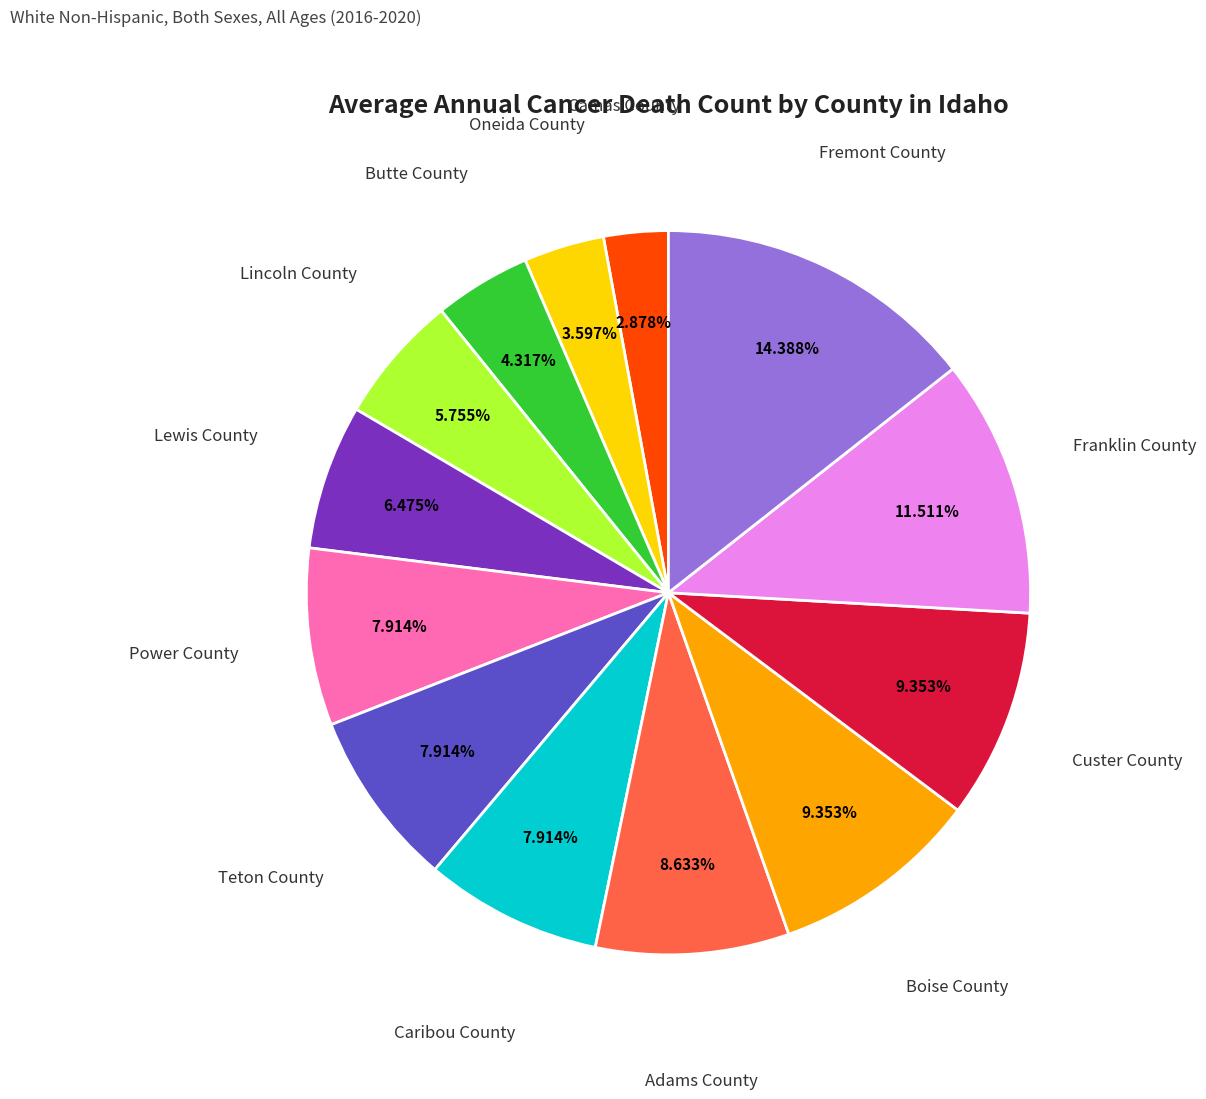

Is there any slice that represents more than half of the pie?

No